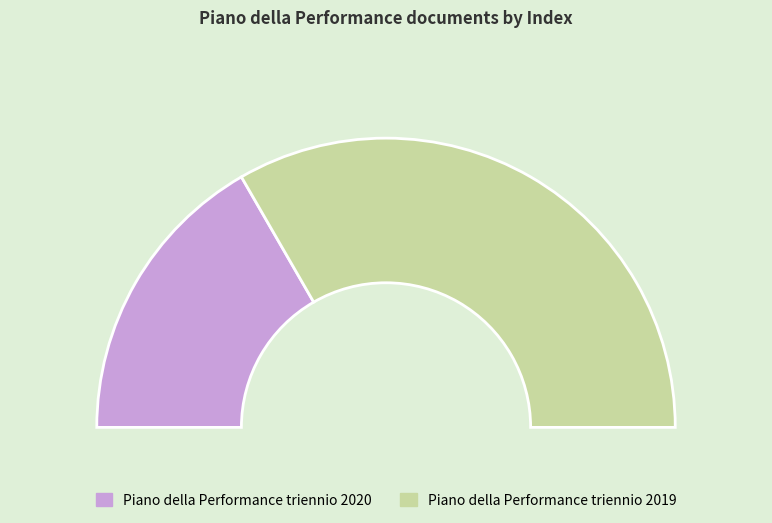

Count the number of slices in the pie.

2